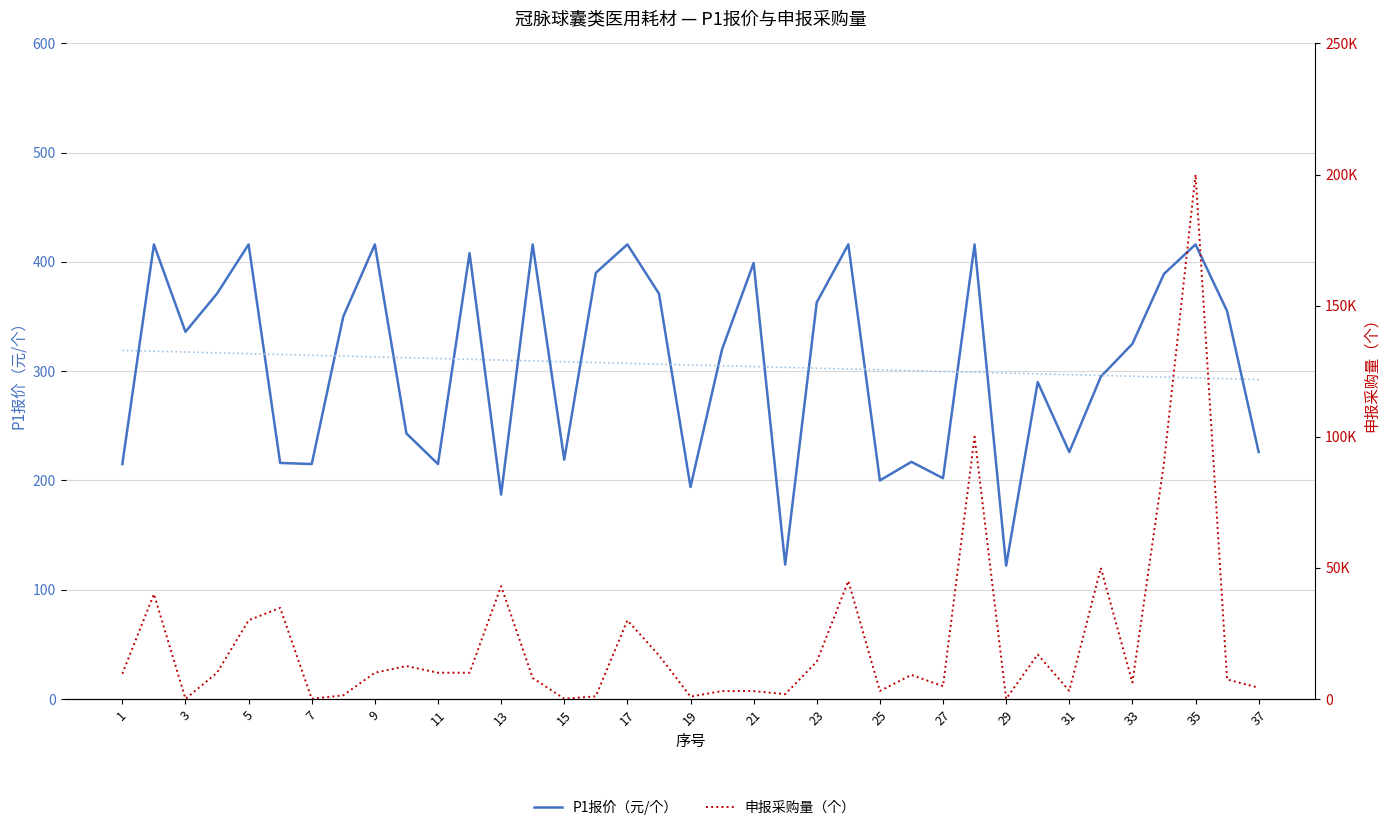

How many interior local valleys does the 申报采购量（个） series have?

10